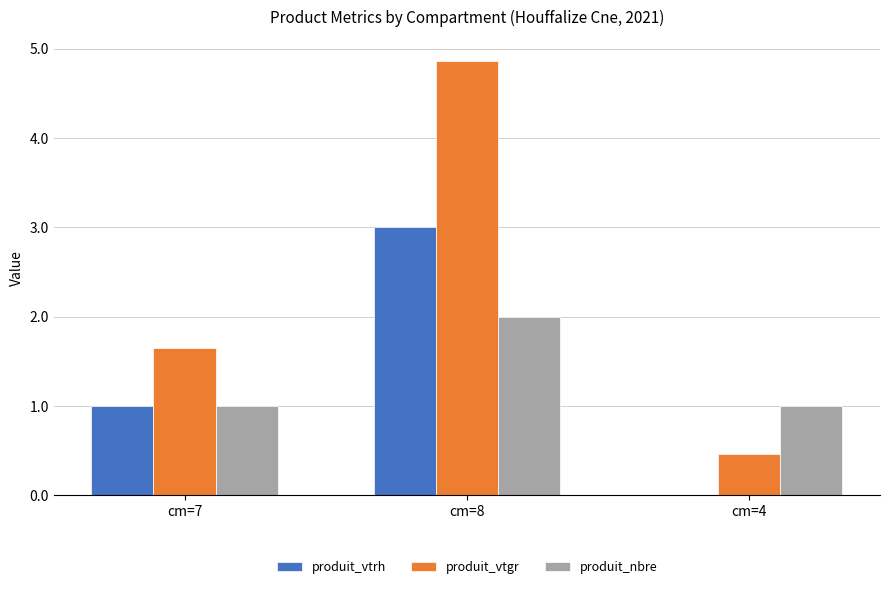

Which series has the largest total across all categories?

produit_vtgr